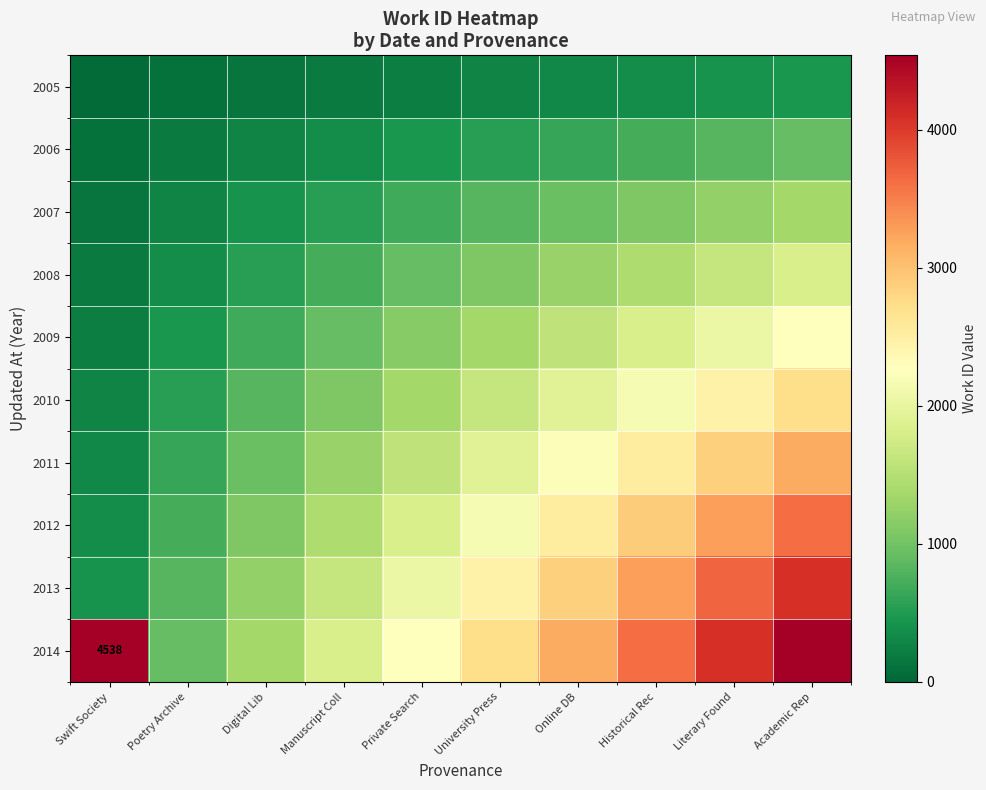

What is the difference between the maximum and second lowest values in the 2011 series?

2541.3